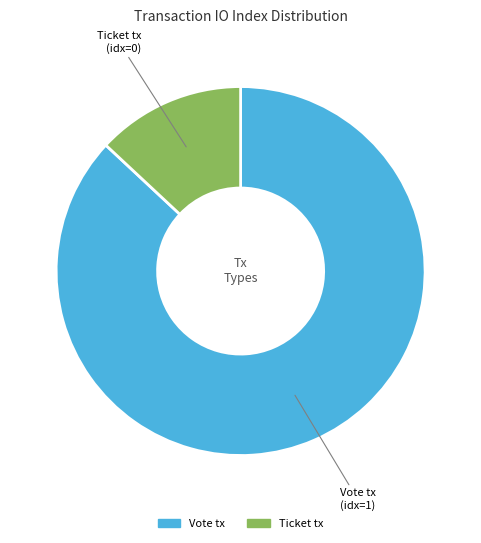

The Vote tx slice represents 77% of the pie. True or false?

False